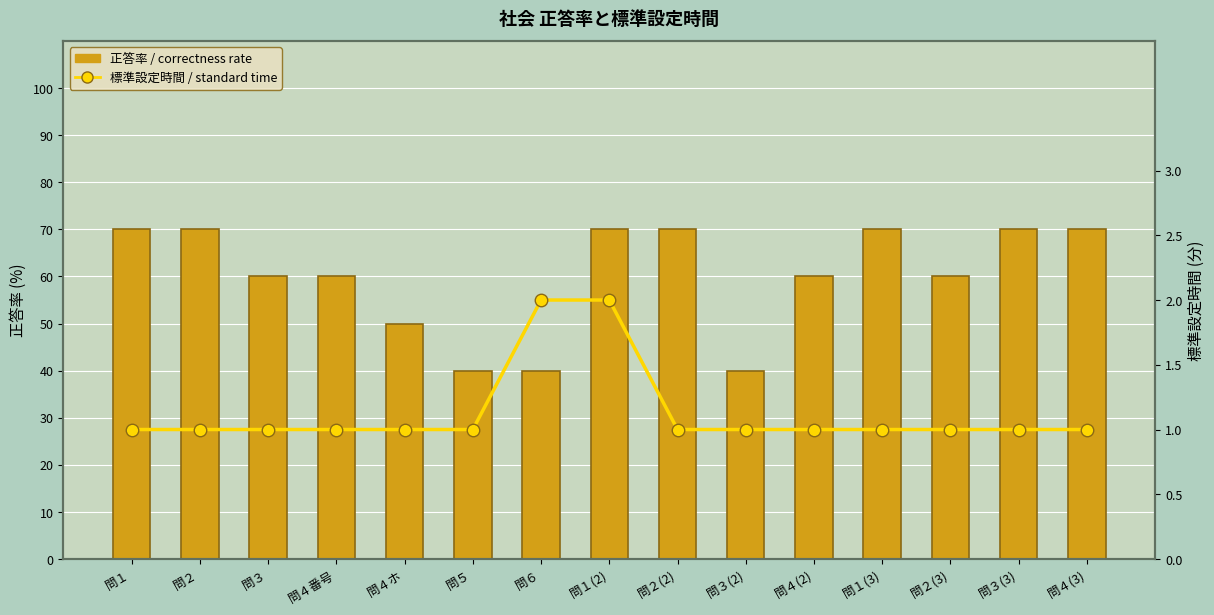

Read the 正答率 / correctness rate value at 問３(2), to the nearest 10.

40